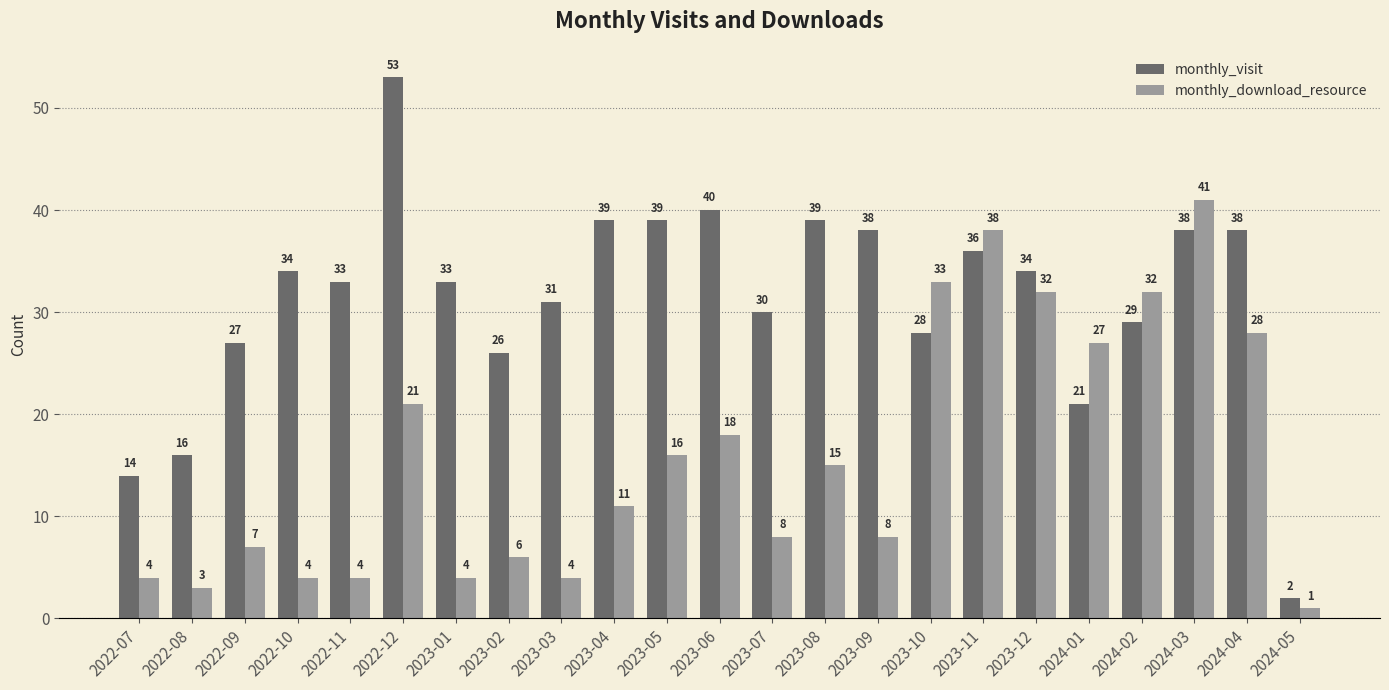

List the series in order of their peak value, highest first.

monthly_visit, monthly_download_resource